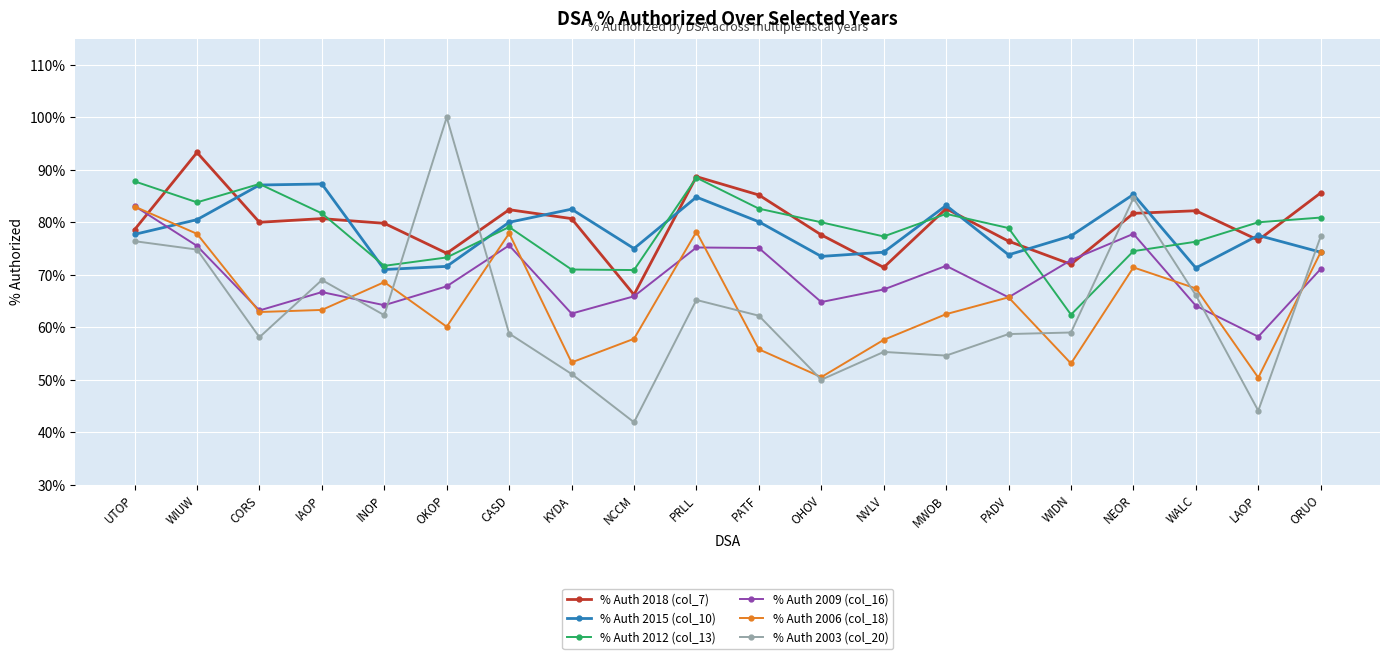

What position from the right is CORS?

18